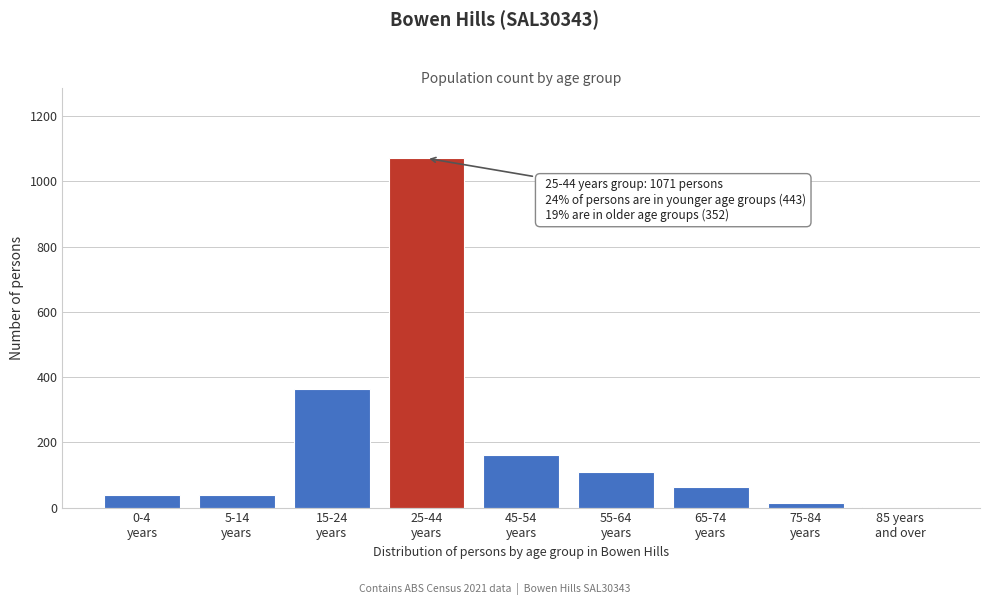

What is the maximum value shown in the chart?

1071